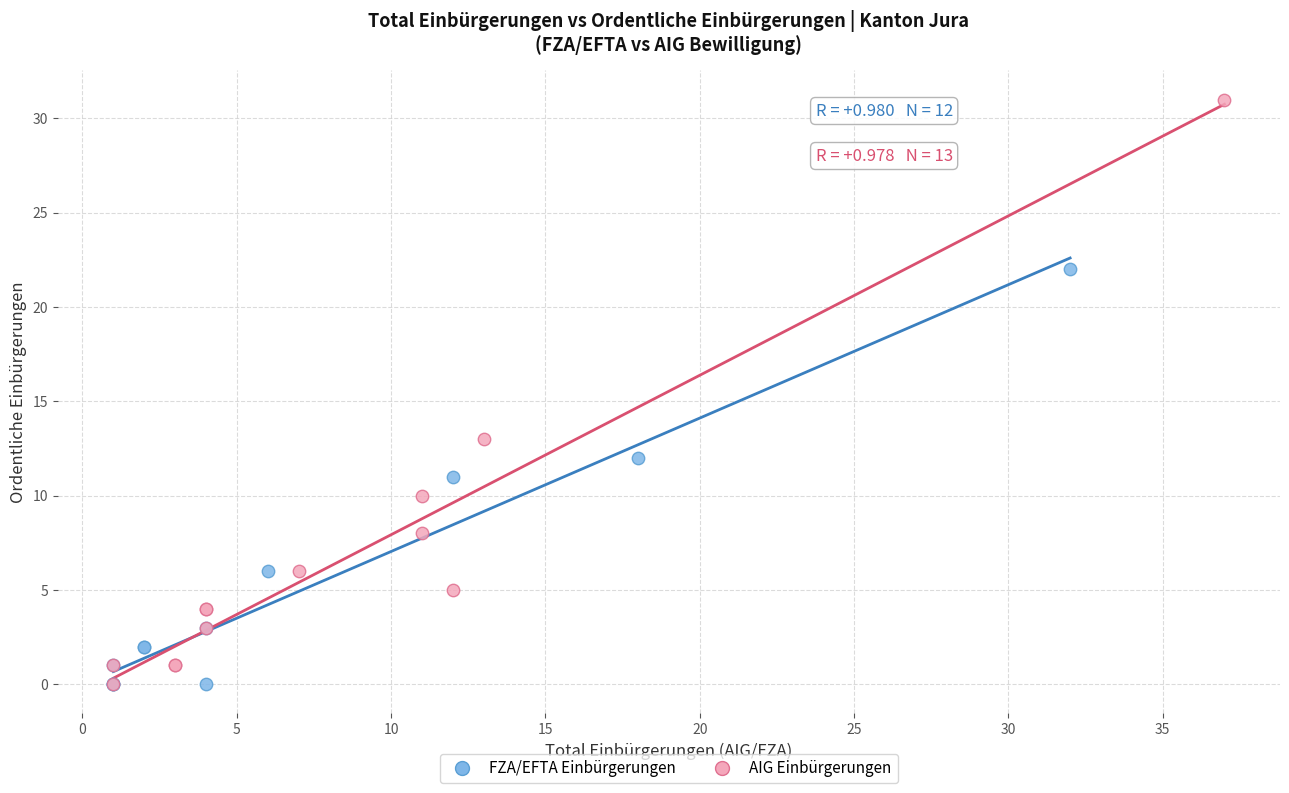

Which series has the largest Y range (max minus min)?

AIG Einbürgerungen